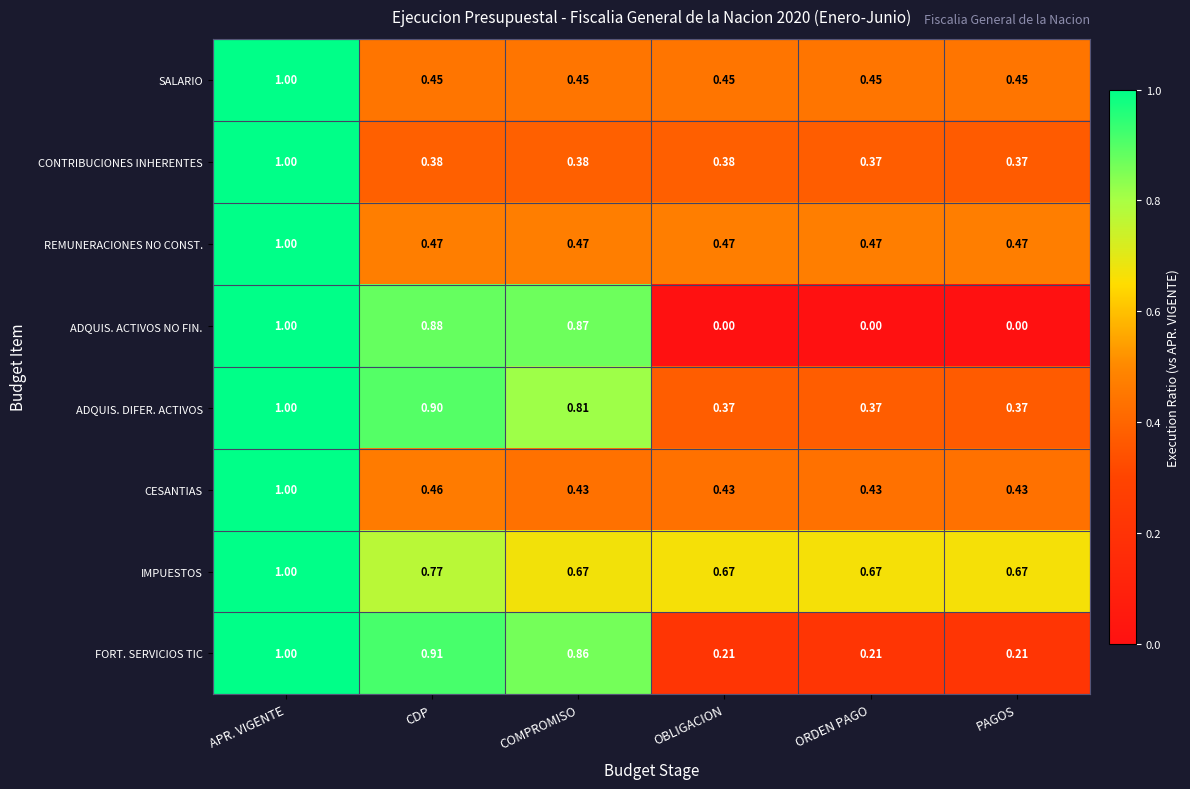

Between APR. VIGENTE and COMPROMISO, which series saw the biggest shift?

CONTRIBUCIONES INHERENTES